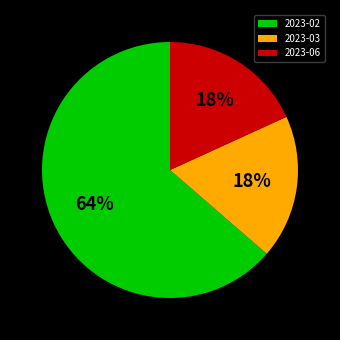

Combined, do 2023-03 and 2023-02 account for over 50%?

Yes